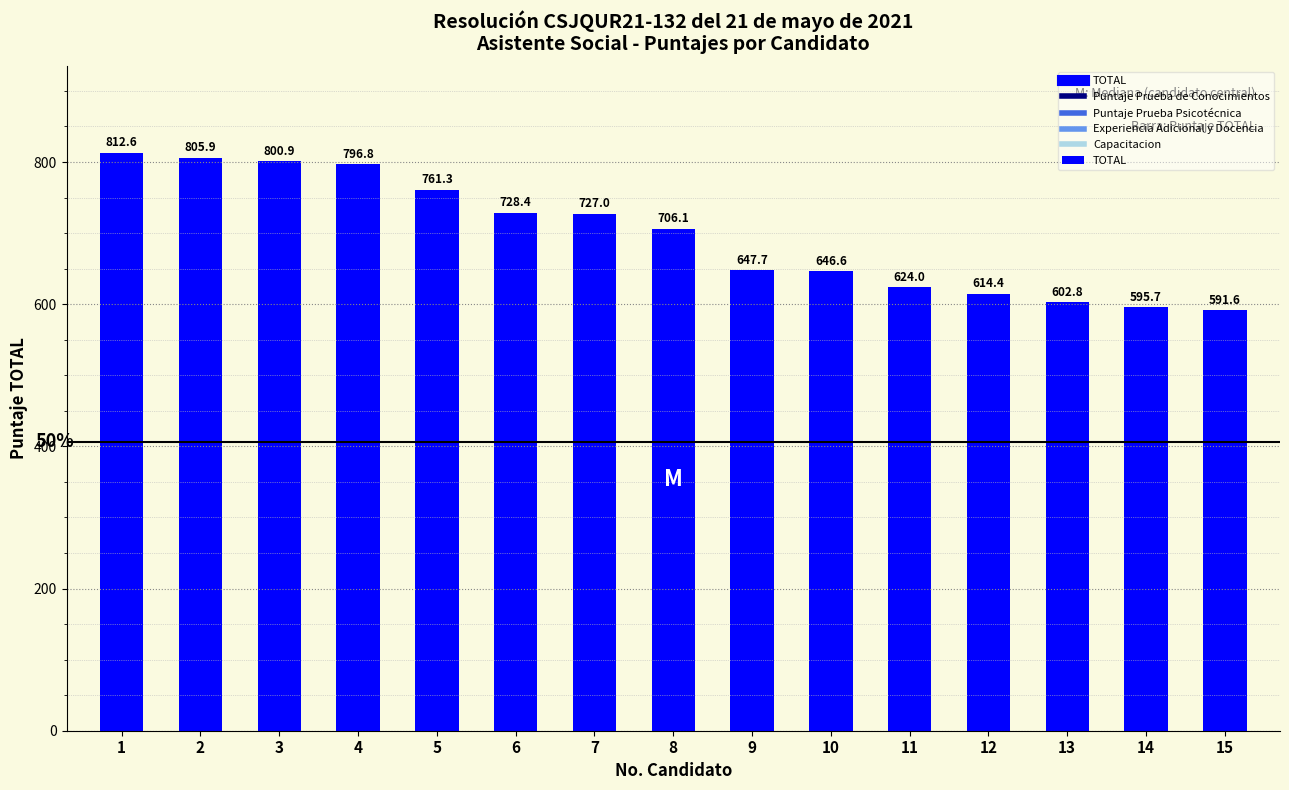

What is the value of the 10th bar from the left?

646.6